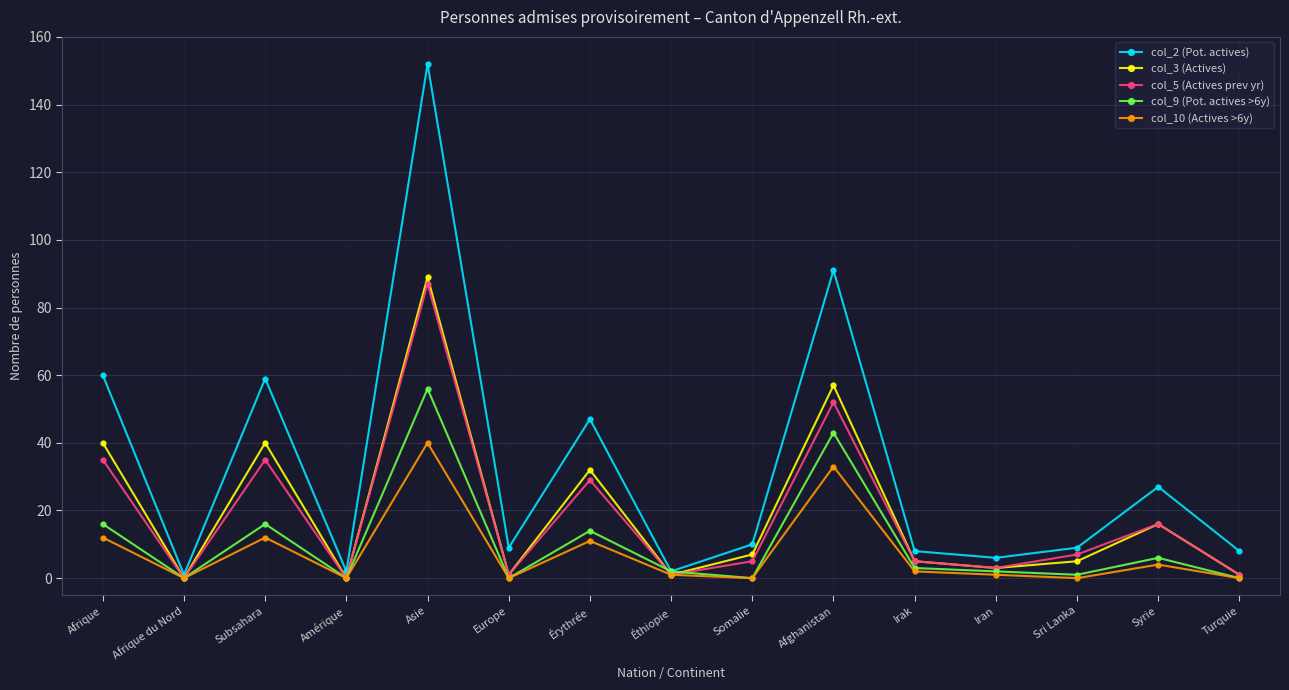

What is the value of the col_9 (Pot. actives >6y) point at the 8th from the left?

2